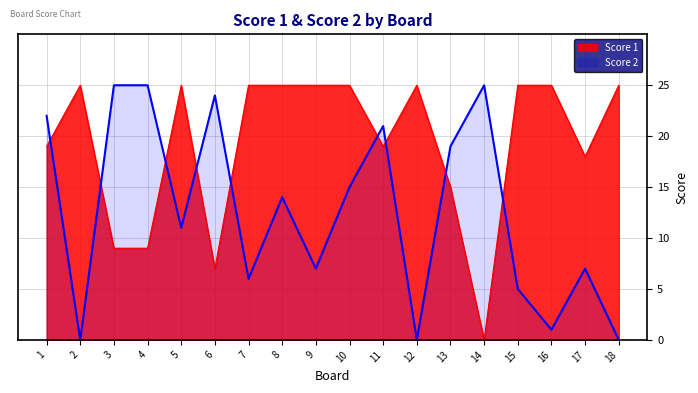

List the series in order of their overall mean, highest first.

Score 1, Score 2